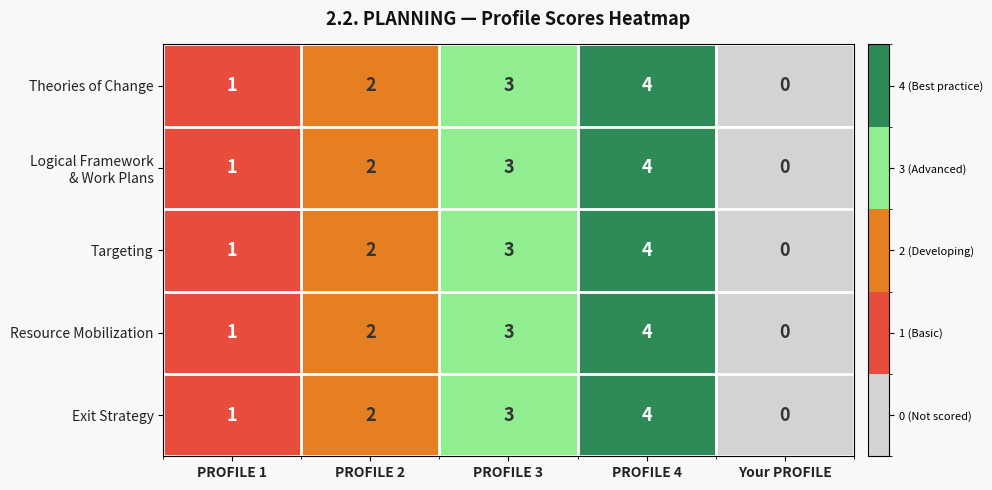

Where is Targeting nearest to the value 2?

PROFILE 2